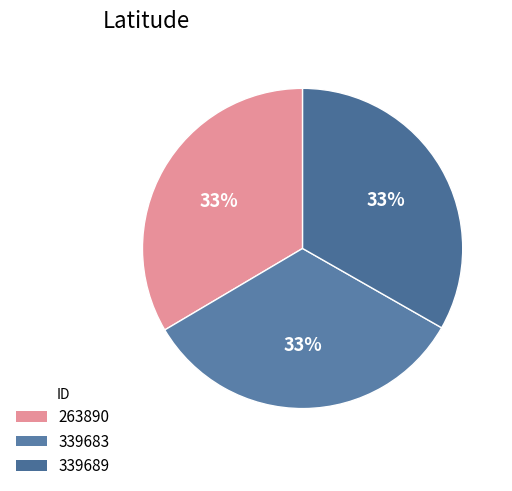

What is the ratio of the value at 339683 to the value at 263890?

1.0